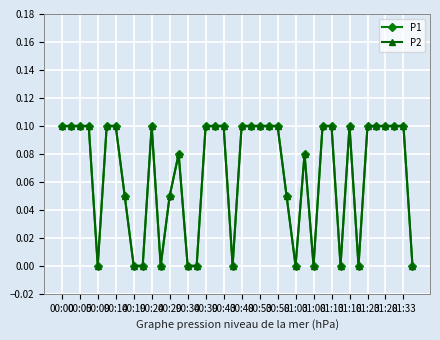

Which series has the largest range (max minus min)?

P1